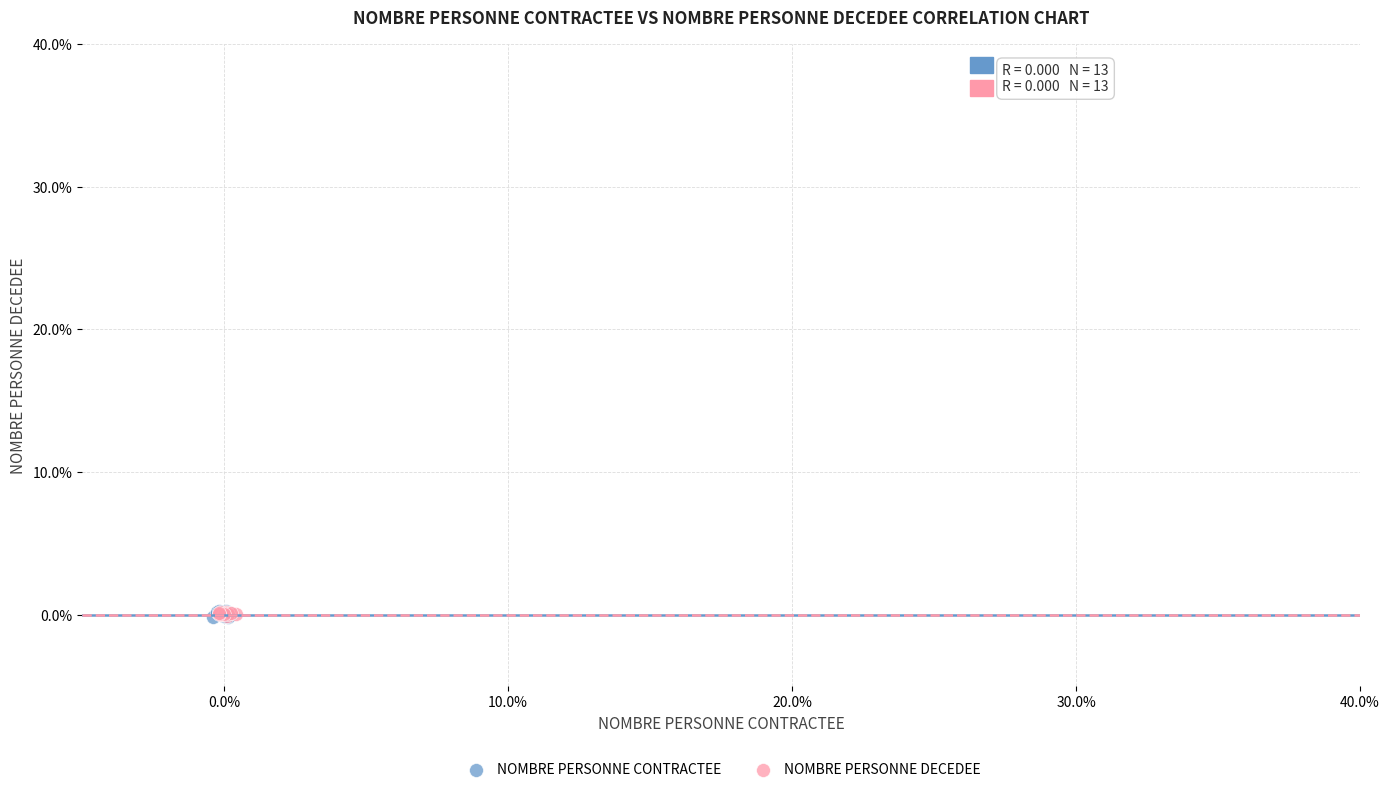

What are all the series names shown in the legend?

NOMBRE PERSONNE CONTRACTEE, NOMBRE PERSONNE DECEDEE